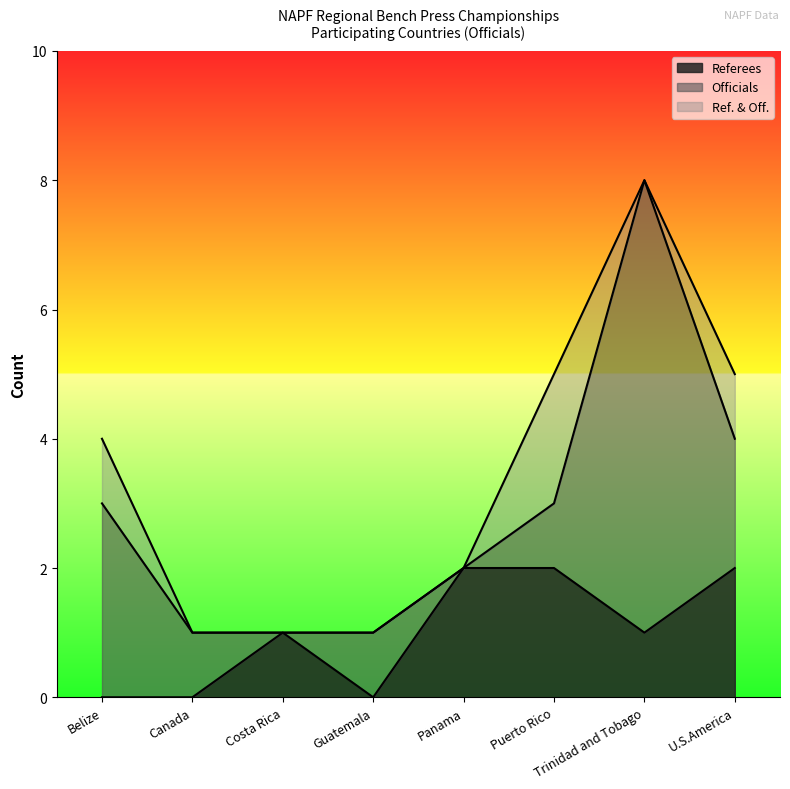

Reading right to left, extract all data points from this chart.

Referees: 2	1	2	2	0	1	0	0
Officials: 2	7	1	0	1	0	1	3
Ref. & Off.: 1	0	2	0	0	0	0	1